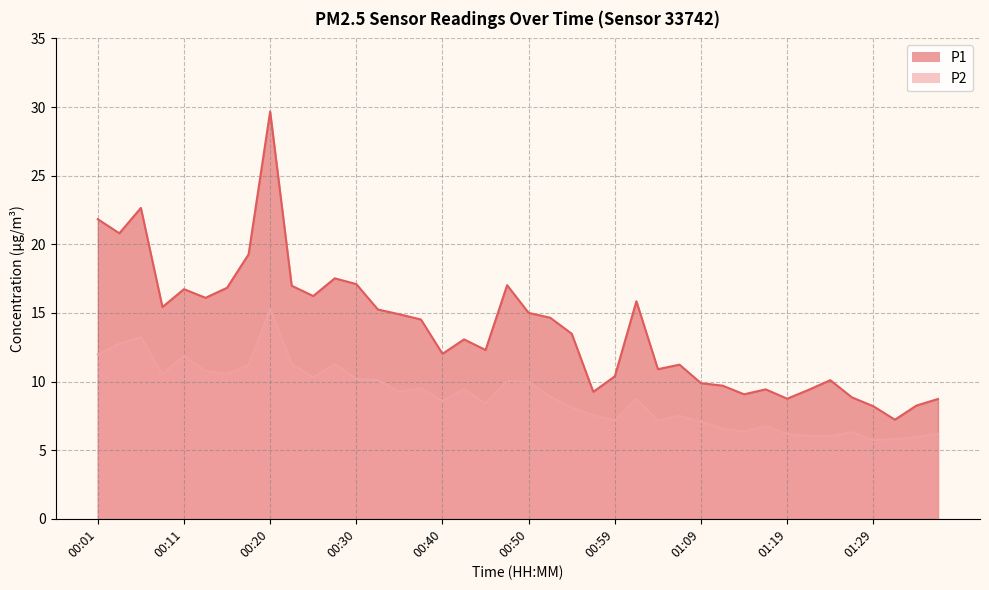

Which series has the largest total across all categories?

P1